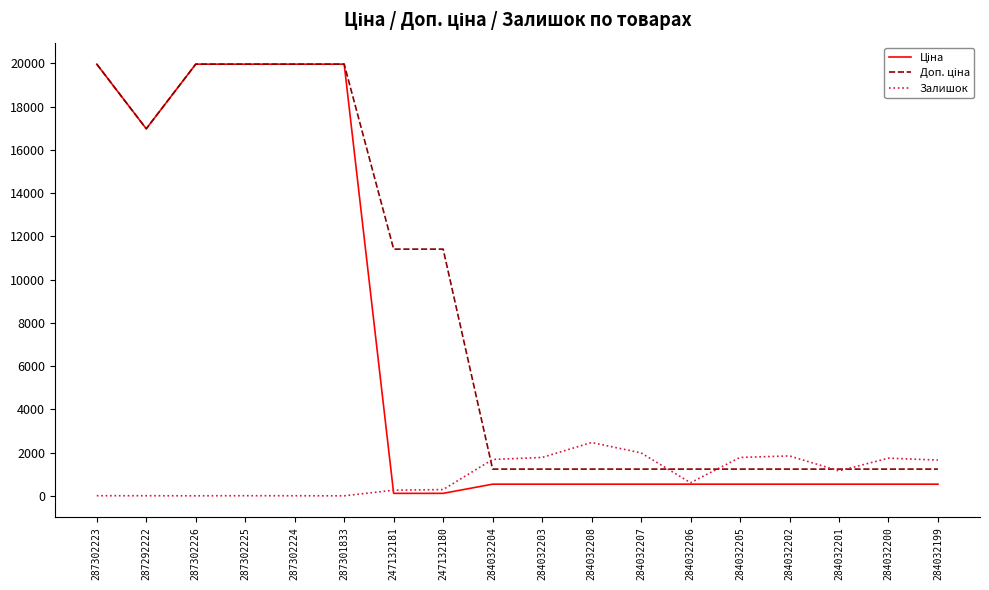

True or false: Доп. ціна and Ціна intersect in this chart.

False